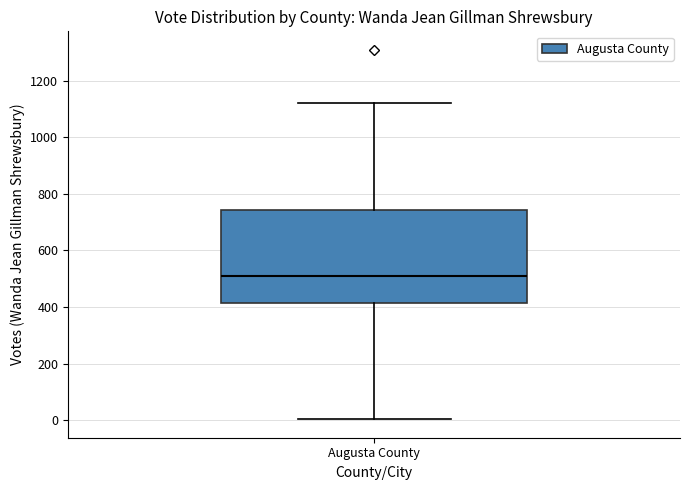

Read this box plot against the y-axis: the position of the median line, the range covered by the box, and the ends of both whiskers. The values are not printed on the chart, so give them approximately, as read against the axis.

median 500, box 420 to 740, whiskers 0 to 1120